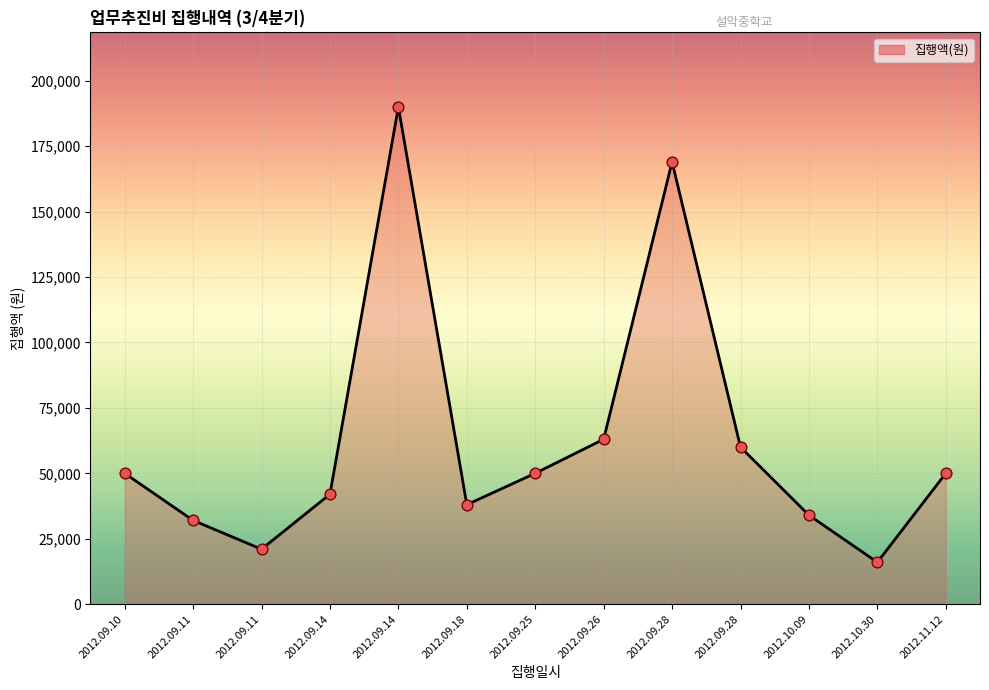

Approximately how many times larger is the value at 2012.09.14 compared to 2012.10.30?

2.6